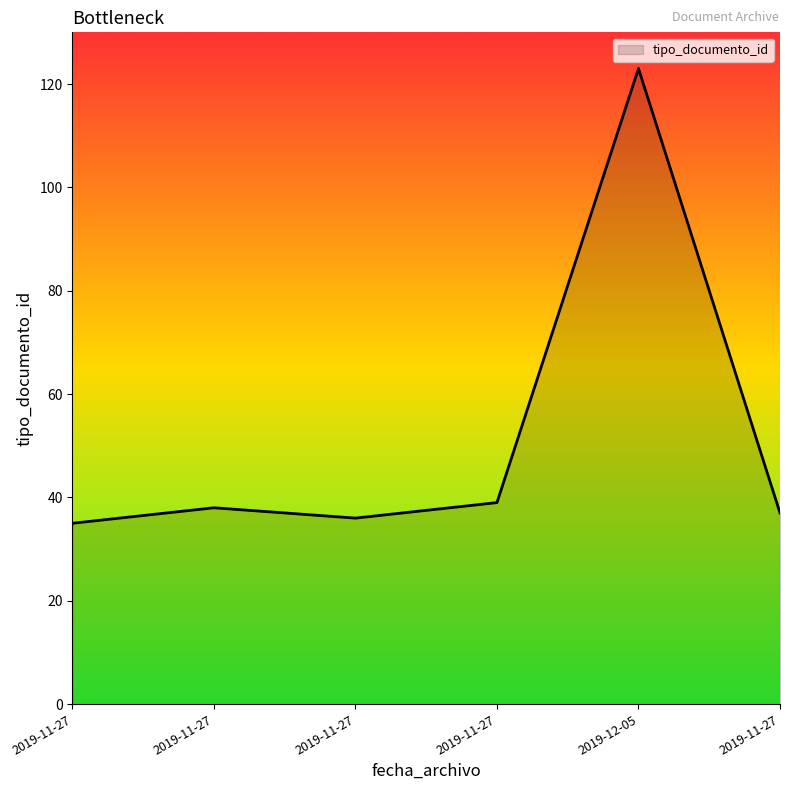

Does the chart display data point markers on the line(s)?

No